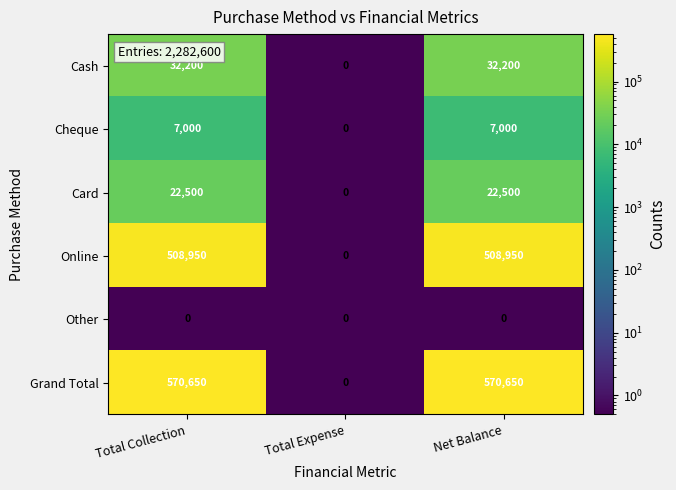

Count the Online values in the range 0 to 508950.

3